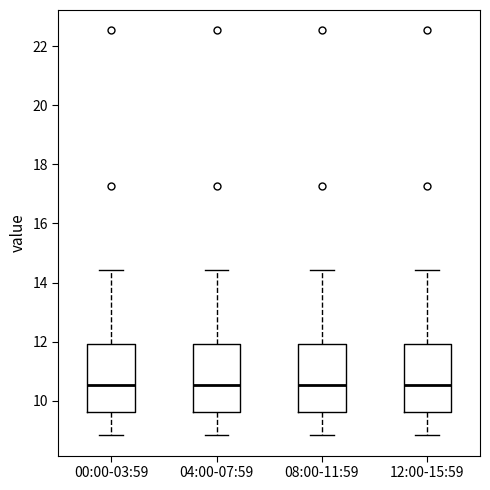

Where is the lower edge of the box for 00:00-03:59 on the y-axis? The values are not printed on the chart, so give them approximately, as read against the axis.

9.6